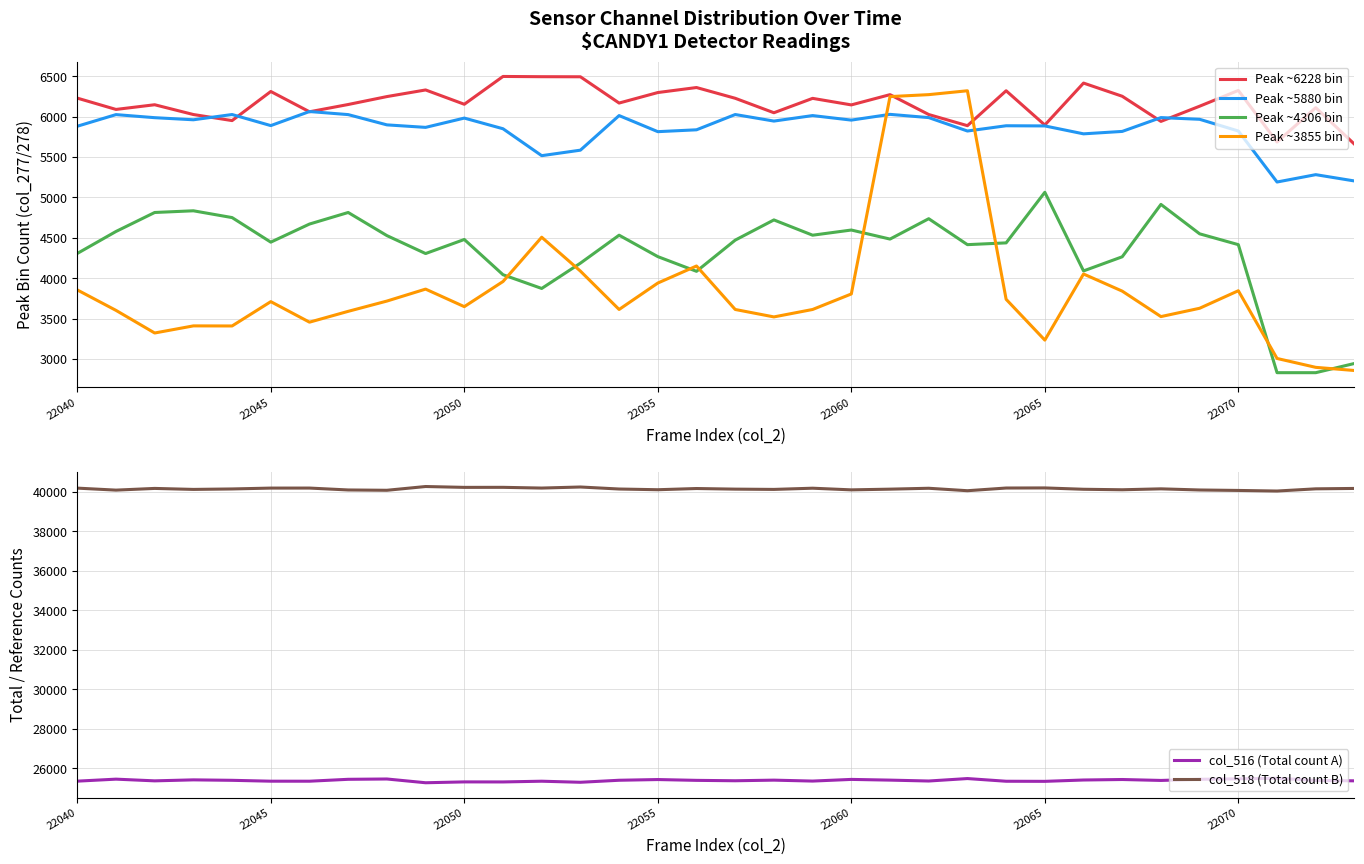

Reading left to right, transcribe all the data shown in this chart.

Peak ~6228 bin: 6228	6088	6146	6025	5950	6310	6059	6149	6247	6329	6152	6496	6493	6492	6167	6297	6359	6226	6047	6225	6144	6271	6025	5887	6319	5895	6414	6251	5940	6128	6323	5685	6110	5658
Peak ~5880 bin: 5880	6024	5986	5960	6025	5888	6062	6024	5897	5866	5981	5849	5516	5584	6012	5813	5836	6025	5944	6012	5956	6027	5987	5821	5886	5884	5786	5816	5987	5966	5821	5190	5281	5203
Peak ~4306 bin: 4306	4578	4813	4834	4750	4446	4670	4813	4527	4305	4479	4043	3873	4186	4532	4267	4085	4471	4721	4532	4596	4484	4736	4415	4437	5063	4090	4265	4913	4549	4415	2831	2831	2945
Peak ~3855 bin: 3855	3602	3322	3410	3409	3710	3456	3590	3717	3865	3648	3959	4507	4088	3613	3940	4151	3613	3521	3613	3805	6247	6271	6319	3739	3234	4052	3840	3525	3628	3845	3007	2897	2858
col_516 (Total count A): 25358	25459	25373	25423	25400	25356	25355	25451	25467	25277	25320	25318	25355	25301	25403	25439	25398	25378	25409	25362	25446	25410	25365	25489	25353	25348	25416	25441	25394	25452	25475	25505	25394	25374
col_518 (Total count B): 40177	40076	40162	40112	40135	40179	40180	40084	40068	40258	40215	40217	40180	40234	40132	40096	40157	40126	40112	40173	40089	40125	40170	40046	40182	40187	40119	40094	40141	40083	40060	40030	40141	40161